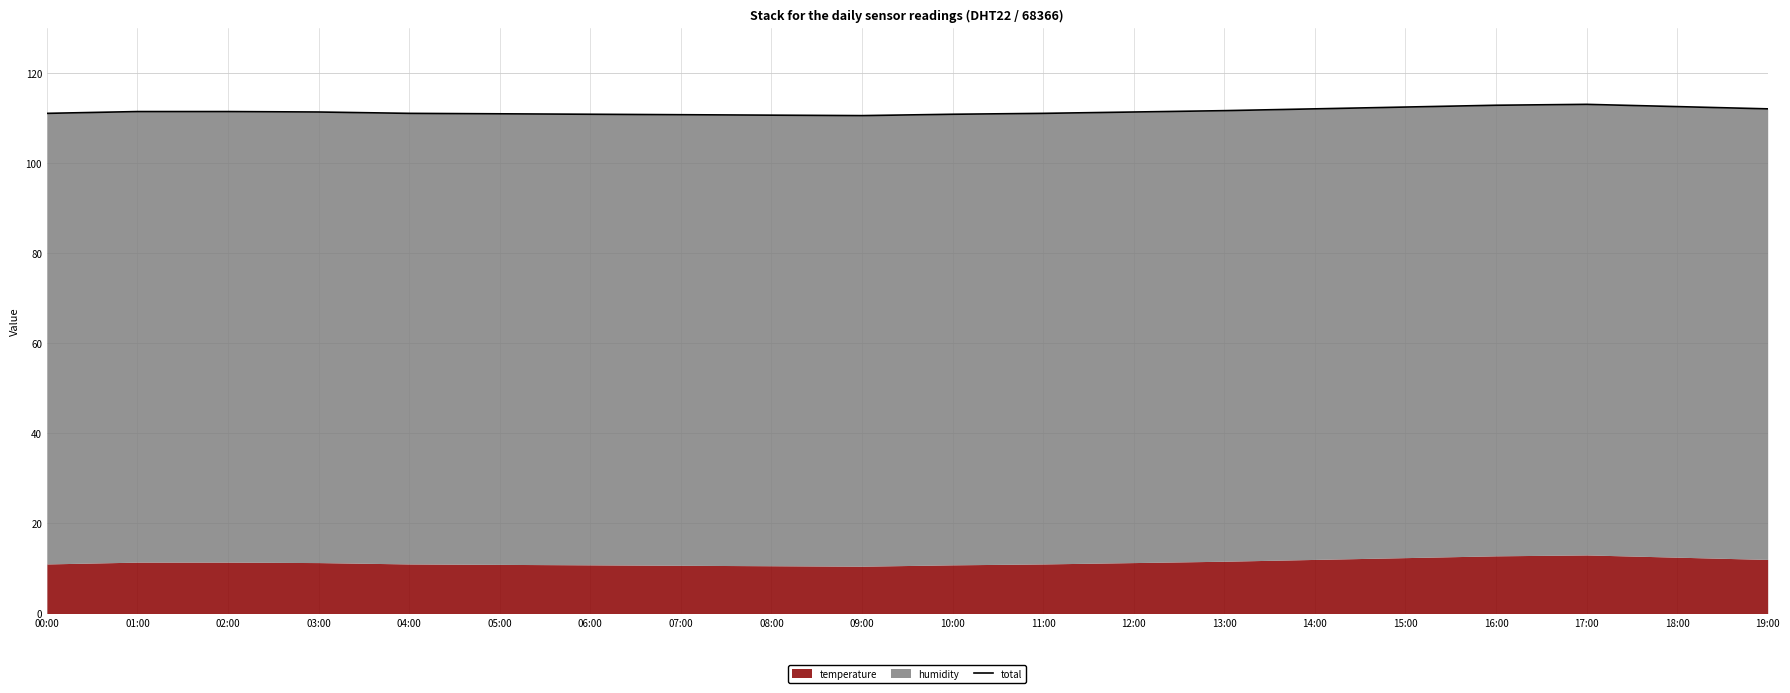

The value at 05:00 is 197.7. True or false?

False